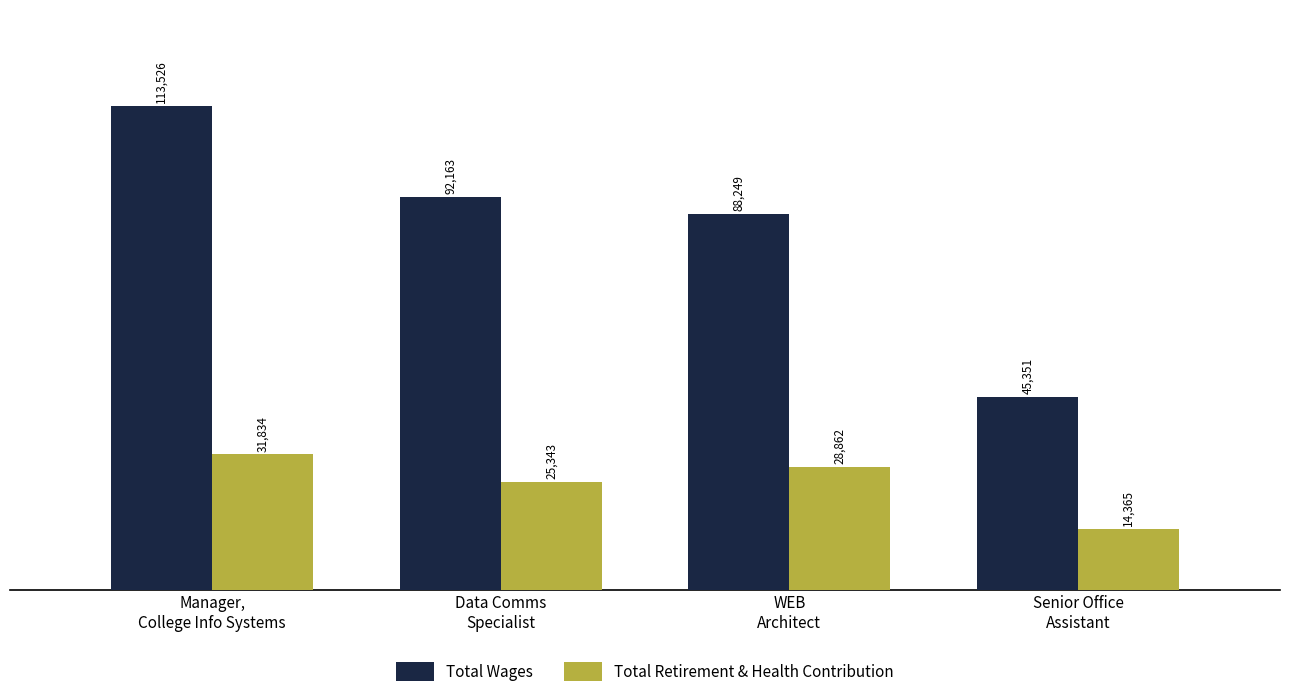

Rank the series by their maximum value, from highest to lowest.

Total Wages, Total Retirement & Health Contribution